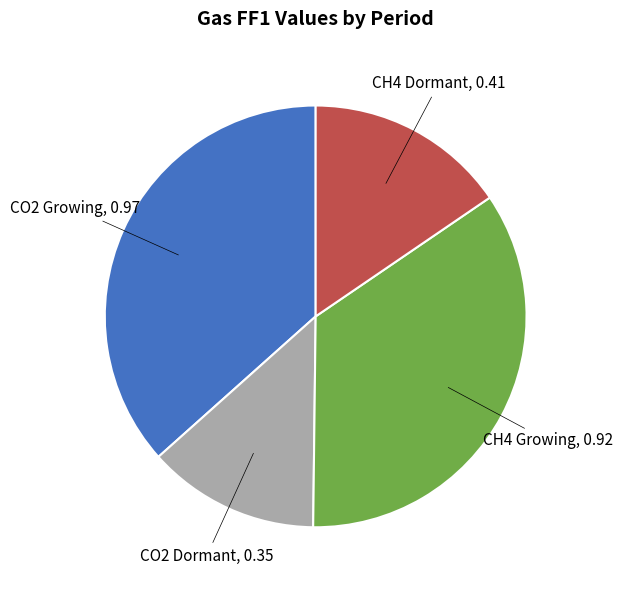

Is there any slice that represents more than half of the pie?

No